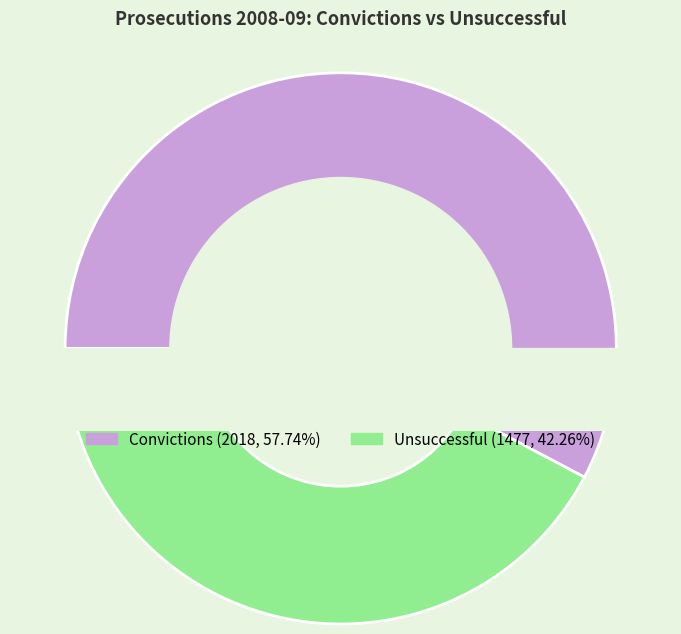

What percentage is NOT represented by Convictions?

42.3%